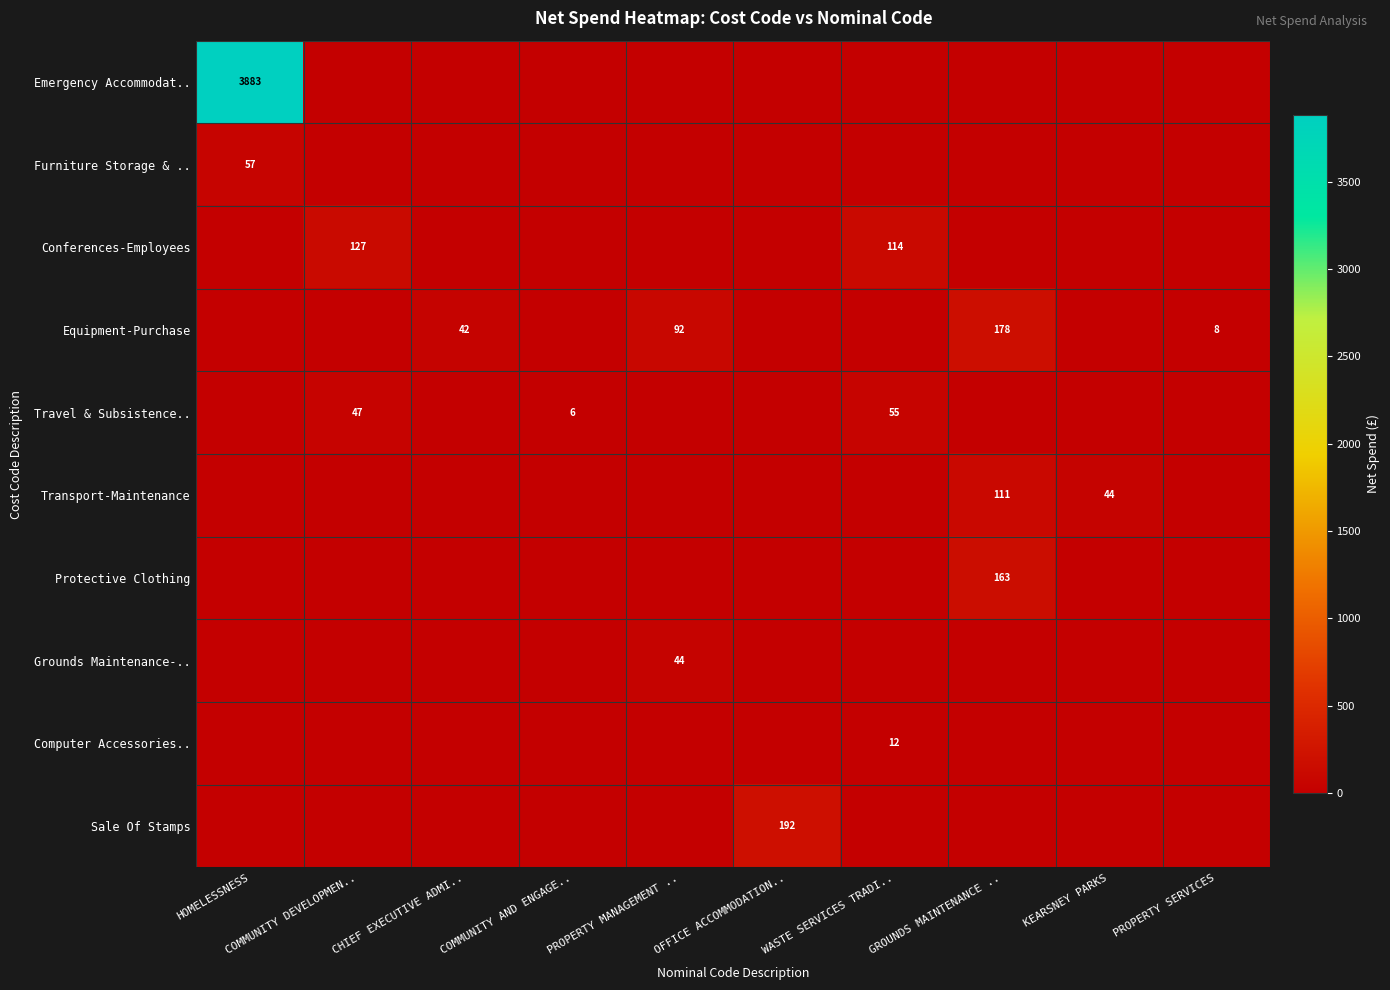

Rank the categories by Emergency Accommodat.. value from lowest to highest.

COMMUNITY DEVELOPMEN.., CHIEF EXECUTIVE ADMI.., COMMUNITY AND ENGAGE.., PROPERTY MANAGEMENT .., OFFICE ACCOMMODATION.., WASTE SERVICES TRADI.., GROUNDS MAINTENANCE .., KEARSNEY PARKS, PROPERTY SERVICES, HOMELESSNESS